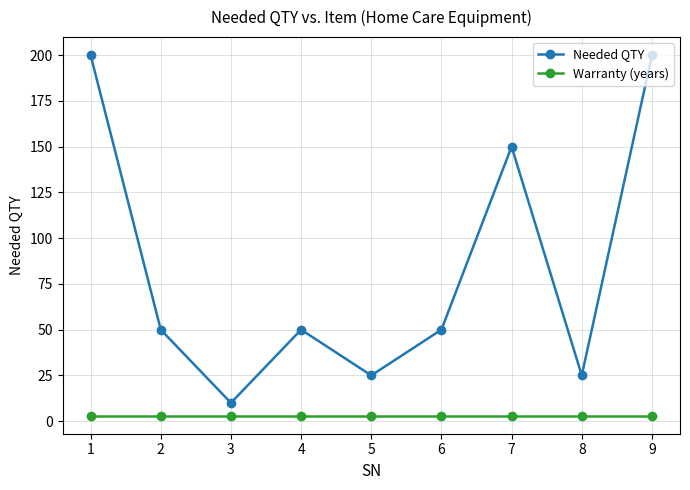

Is the value of Needed QTY at 2 greater than the value of Warranty (years) at 5?

Yes